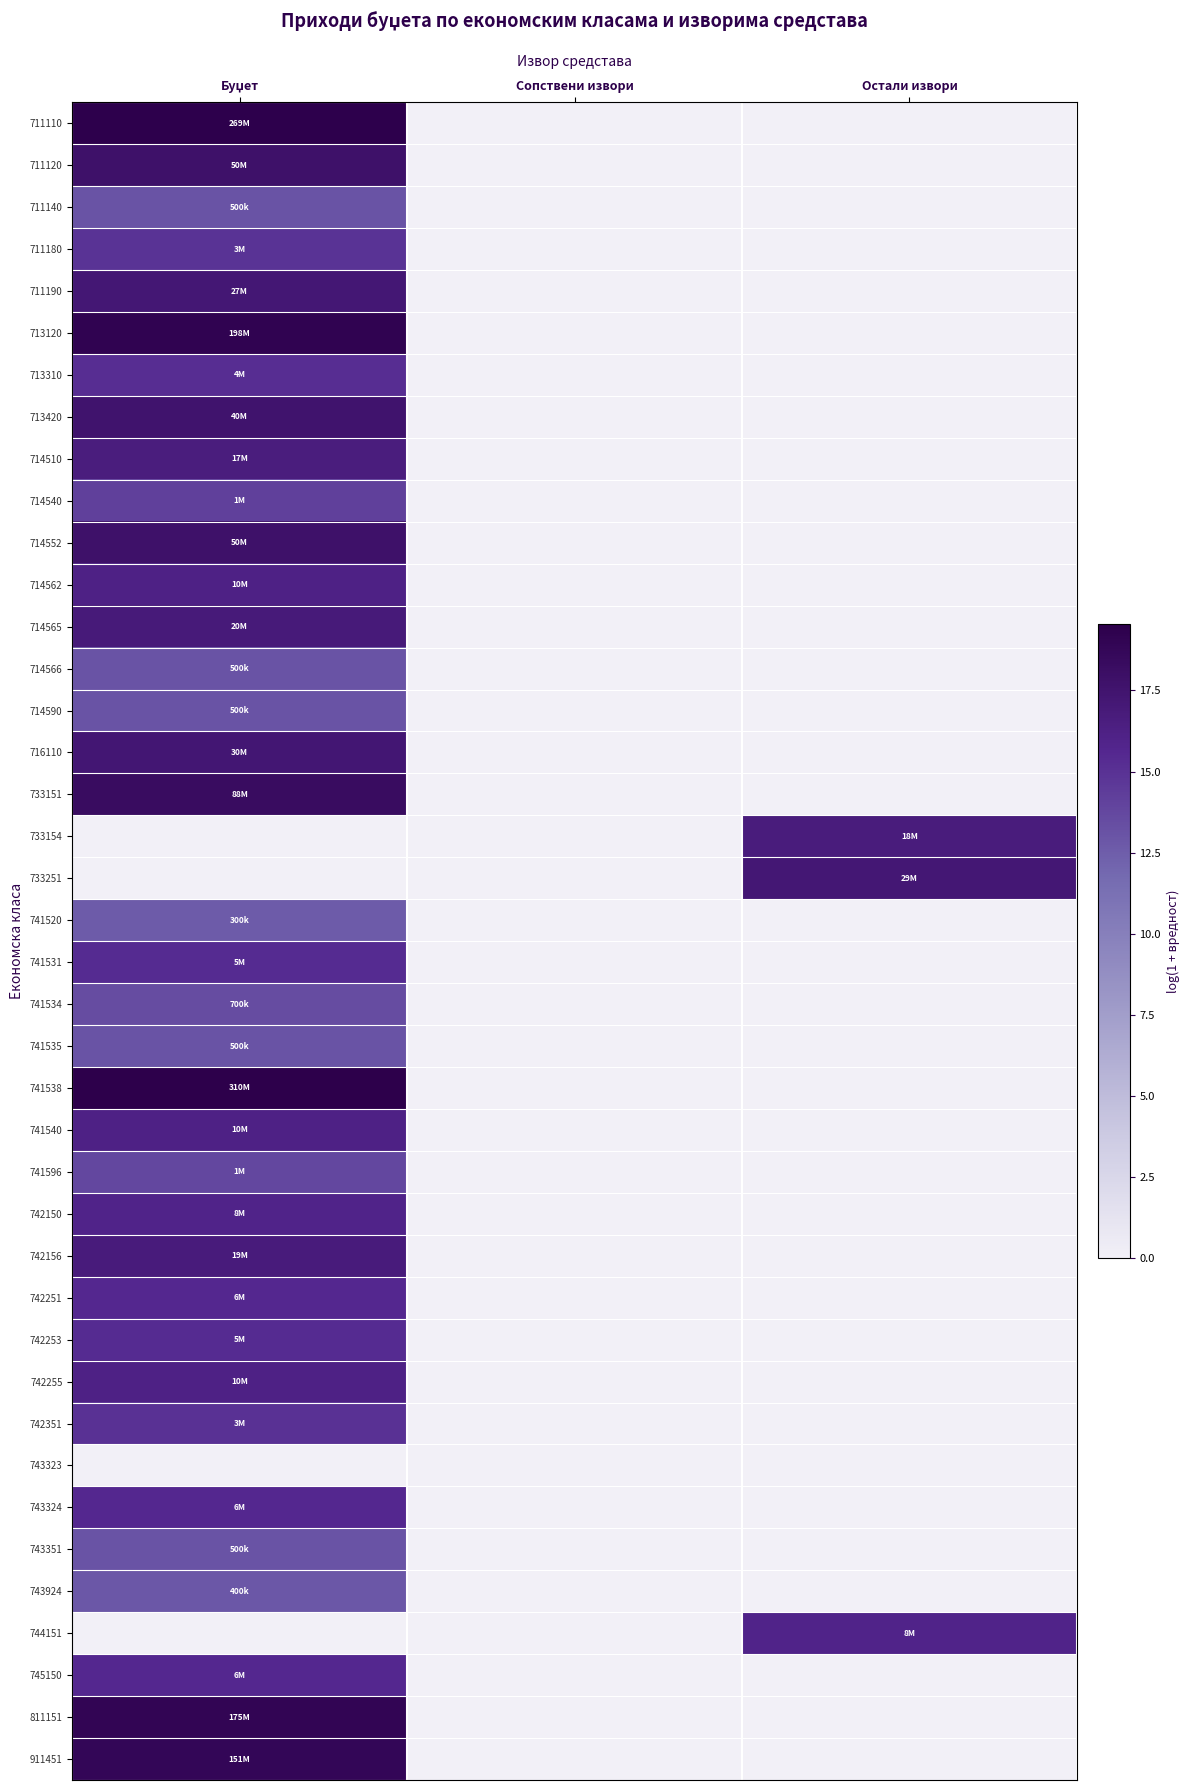

Count the number of data series in this chart.

40